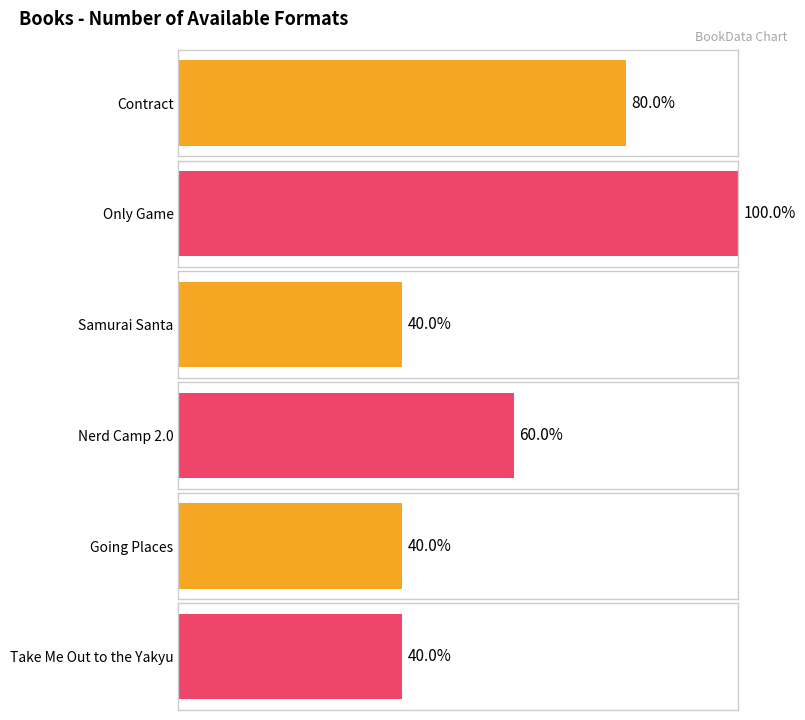

Where is the data nearest to the value 3?

Nerd Camp 2.0